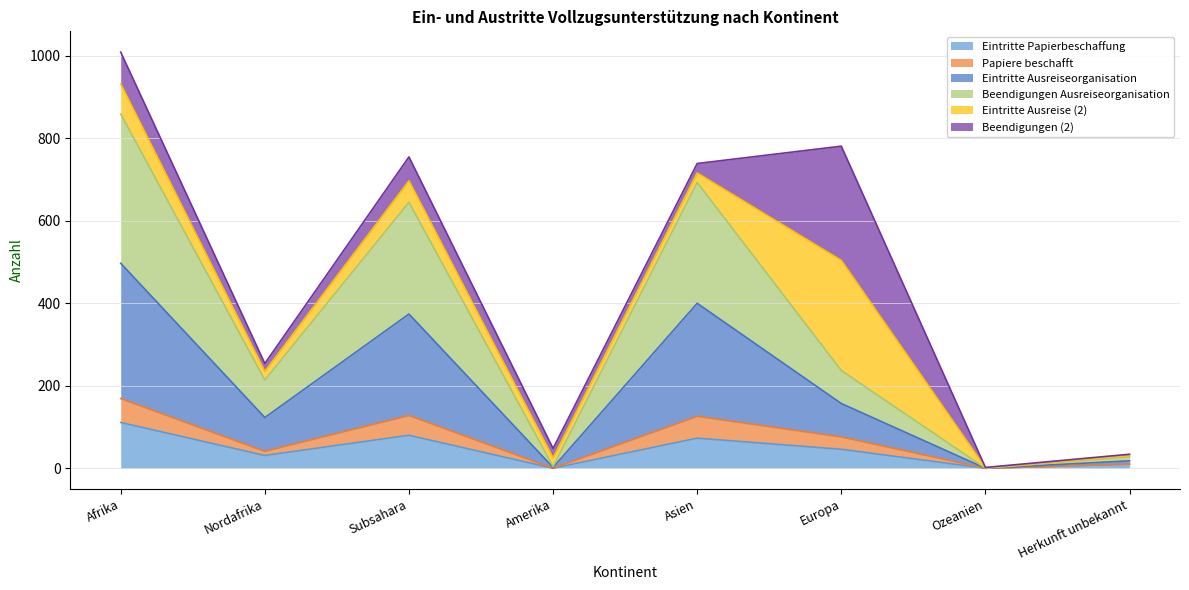

True or false: Beendigungen Ausreiseorganisation has more than 2 interior local peaks.

False